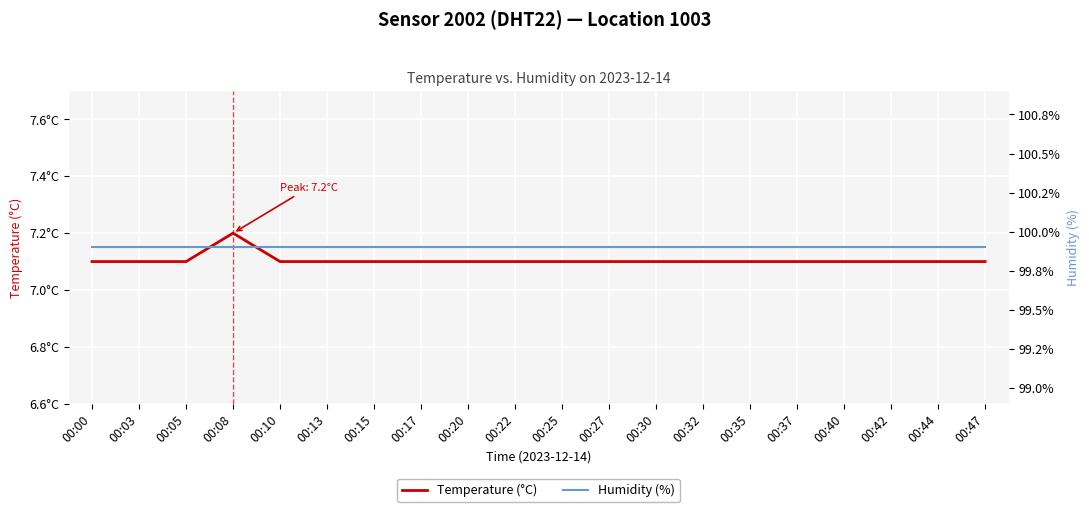

Where is the first local maximum for Temperature (°C)?

00:08